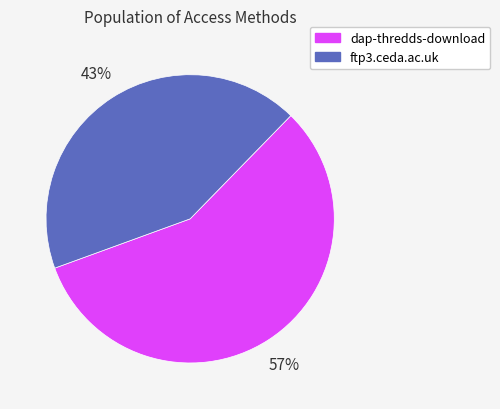

What is the majority slice?

dap-thredds-download